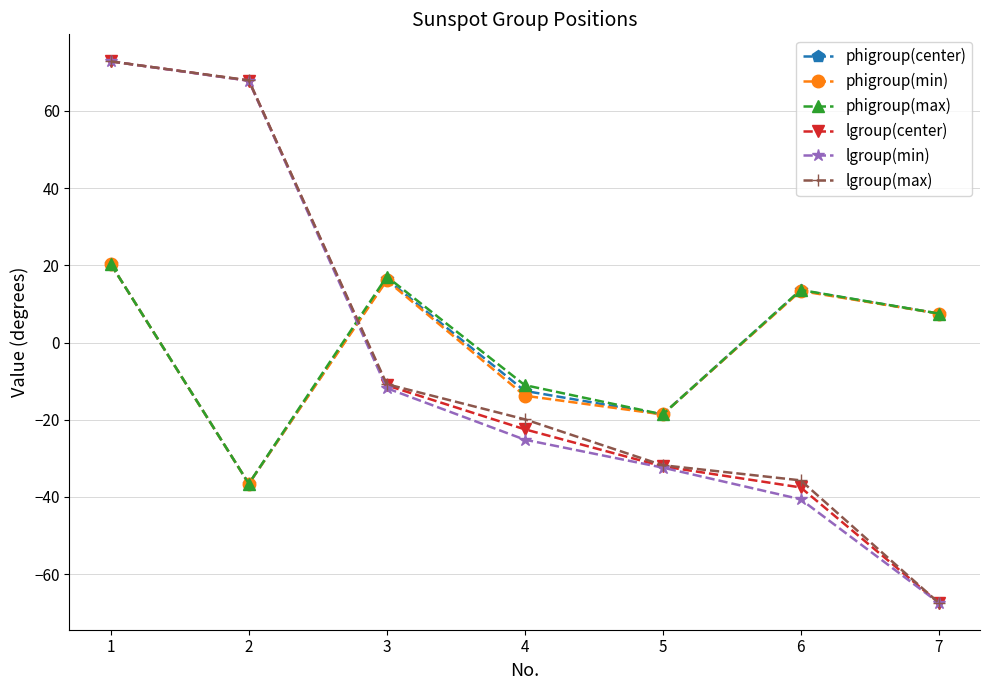

Is this an area chart (filled region under the line)?

No